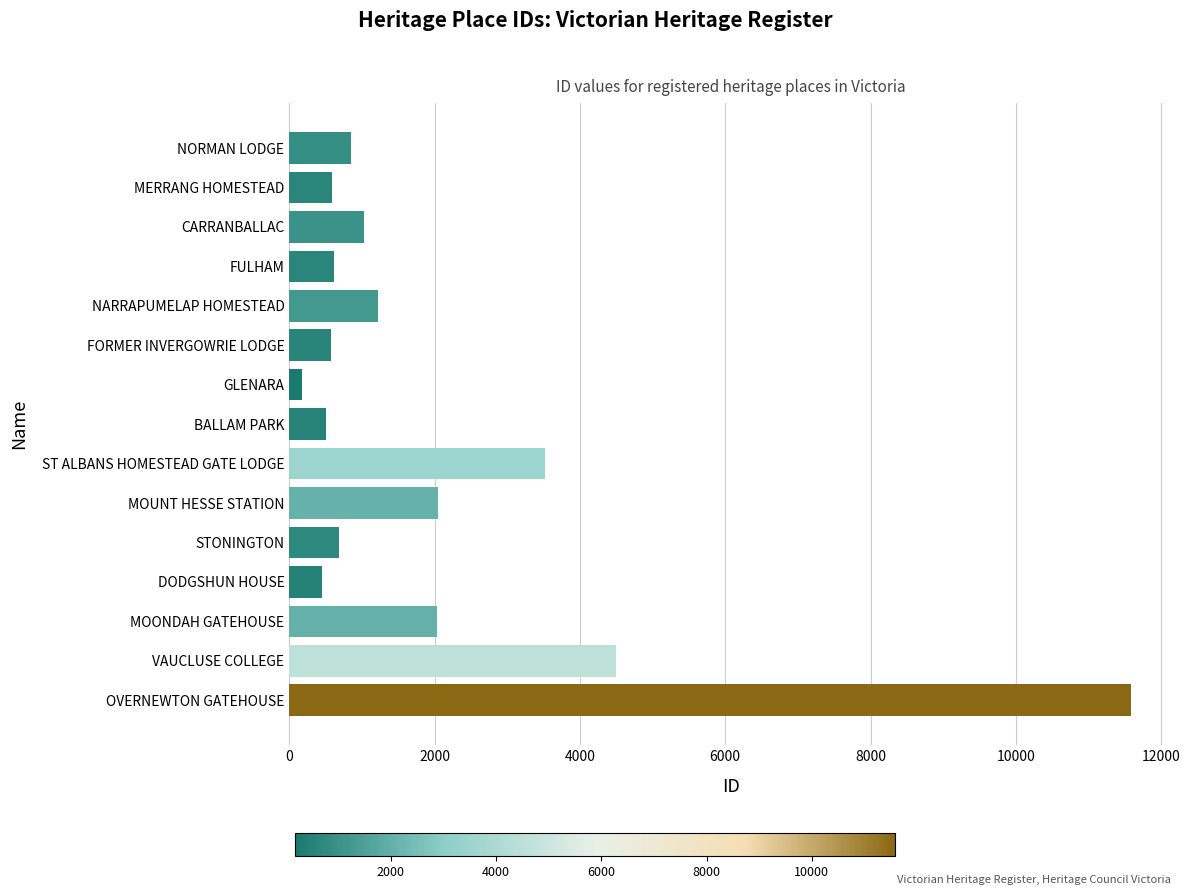

What value does the data have at STONINGTON?

679